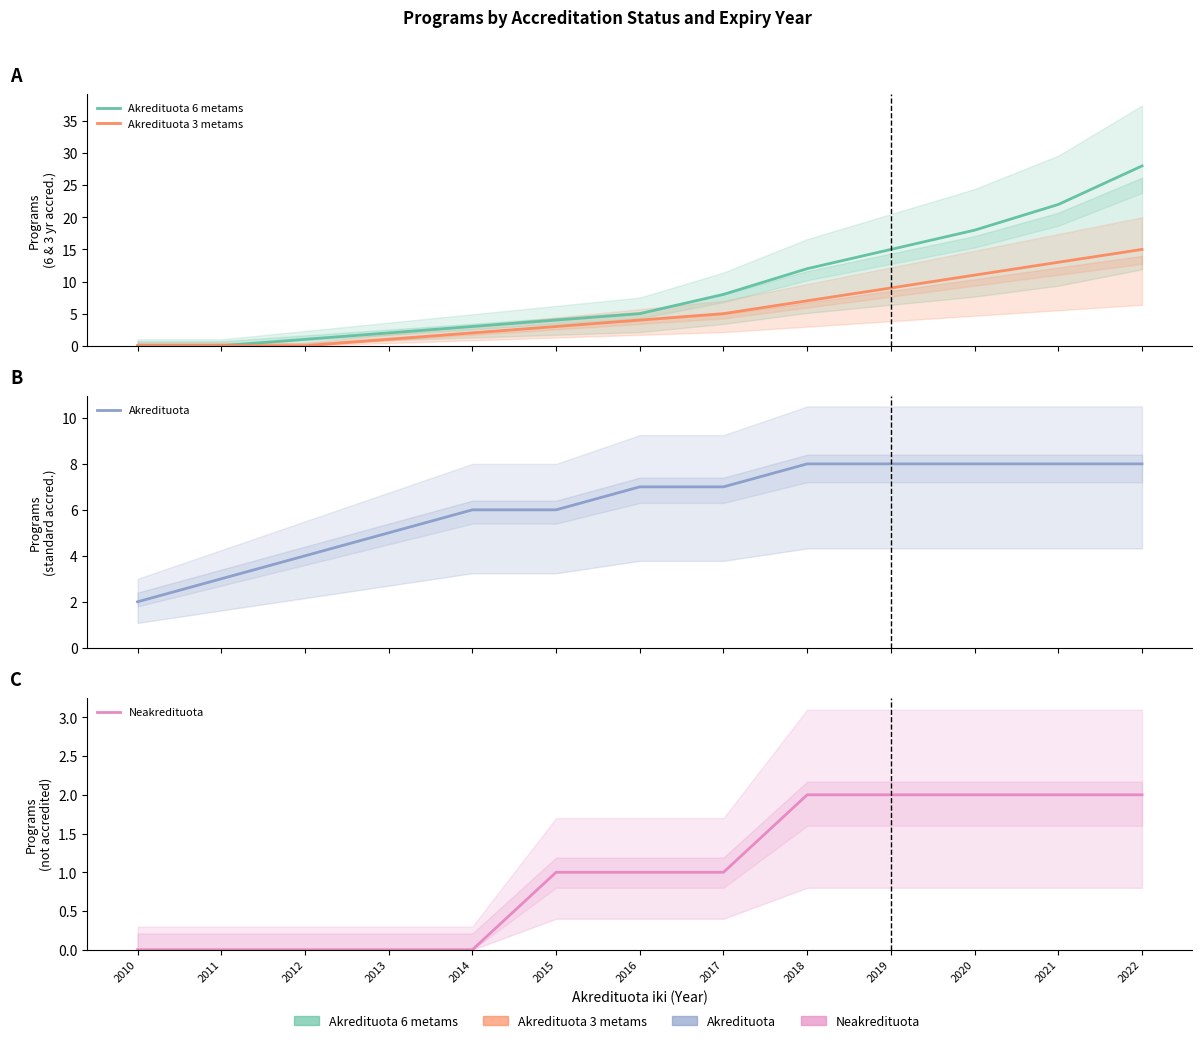

At how many categories does at least one series exceed 12?

4